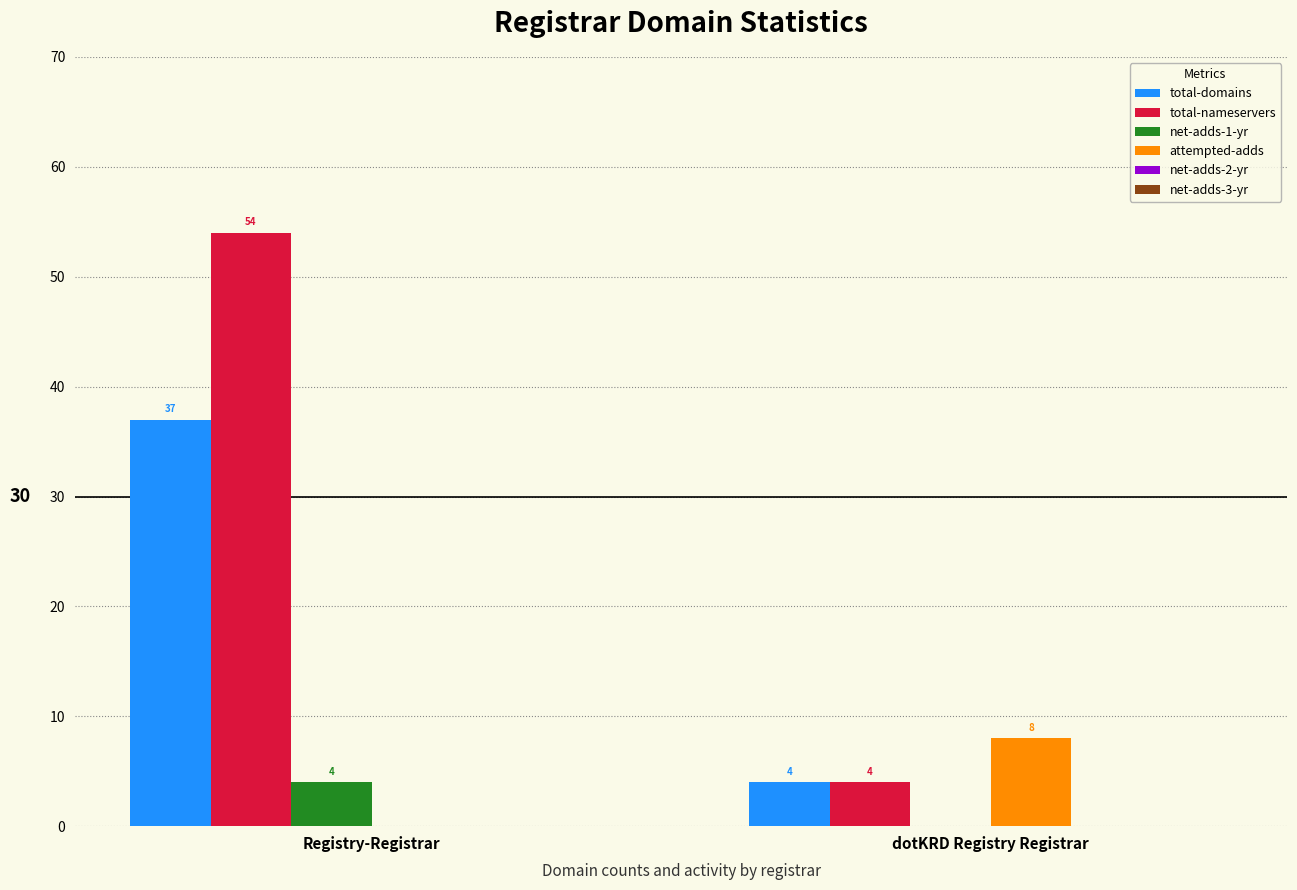

True or false: total-domains has a value of 4 at dotKRD Registry Registrar.

True